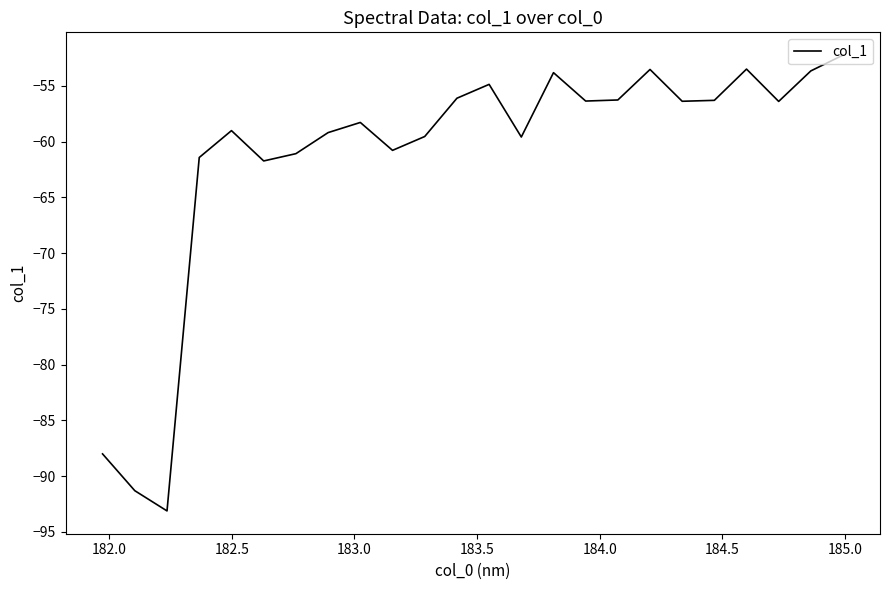

What is the difference between the maximum and minimum values?

40.9